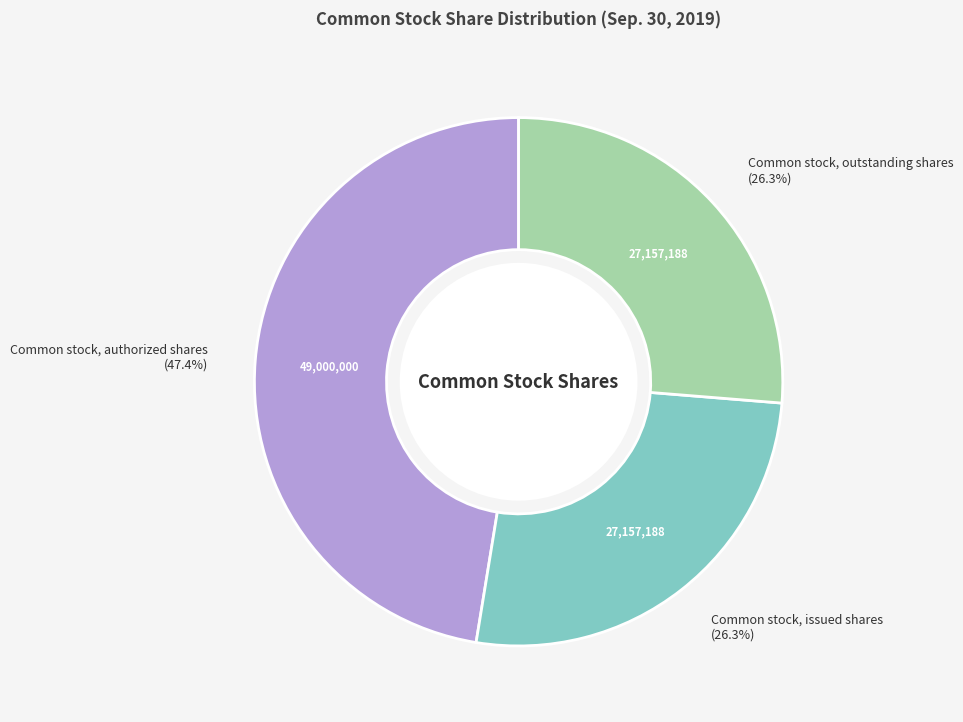

Count the number of slices in the pie.

3